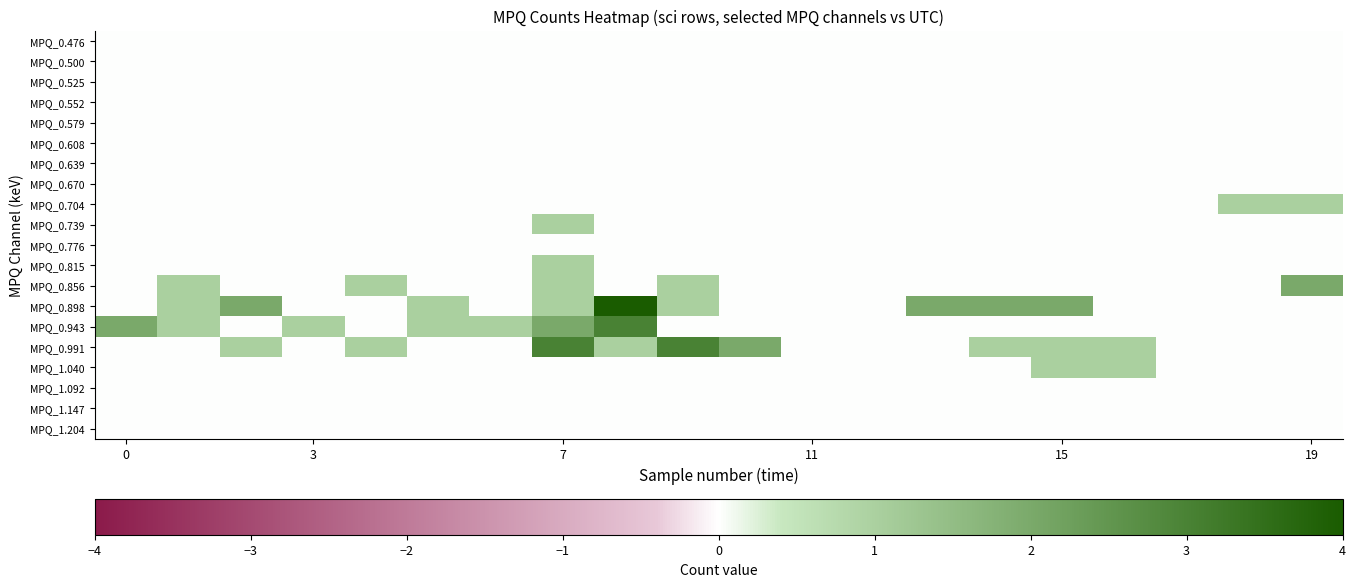

Reading left to right, list all the values displayed in this chart.

MPQ_0.476: 0	0	0	0	0	0	0	0	0	0	0	0	0	0	0	0	0	0	0	0
MPQ_0.500: 0	0	0	0	0	0	0	0	0	0	0	0	0	0	0	0	0	0	0	0
MPQ_0.525: 0	0	0	0	0	0	0	0	0	0	0	0	0	0	0	0	0	0	0	0
MPQ_0.552: 0	0	0	0	0	0	0	0	0	0	0	0	0	0	0	0	0	0	0	0
MPQ_0.579: 0	0	0	0	0	0	0	0	0	0	0	0	0	0	0	0	0	0	0	0
MPQ_0.608: 0	0	0	0	0	0	0	0	0	0	0	0	0	0	0	0	0	0	0	0
MPQ_0.639: 0	0	0	0	0	0	0	0	0	0	0	0	0	0	0	0	0	0	0	0
MPQ_0.670: 0	0	0	0	0	0	0	0	0	0	0	0	0	0	0	0	0	0	0	0
MPQ_0.704: 0	0	0	0	0	0	0	0	0	0	0	0	0	0	0	0	0	0	1	1
MPQ_0.739: 0	0	0	0	0	0	0	1	0	0	0	0	0	0	0	0	0	0	0	0
MPQ_0.776: 0	0	0	0	0	0	0	0	0	0	0	0	0	0	0	0	0	0	0	0
MPQ_0.815: 0	0	0	0	0	0	0	1	0	0	0	0	0	0	0	0	0	0	0	0
MPQ_0.856: 0	1	0	0	1	0	0	1	0	1	0	0	0	0	0	0	0	0	0	2
MPQ_0.898: 0	1	2	0	0	1	0	1	4	1	0	0	0	2	2	2	0	0	0	0
MPQ_0.943: 2	1	0	1	0	1	1	2	3	0	0	0	0	0	0	0	0	0	0	0
MPQ_0.991: 0	0	1	0	1	0	0	3	1	3	2	0	0	0	1	1	1	0	0	0
MPQ_1.040: 0	0	0	0	0	0	0	0	0	0	0	0	0	0	0	1	1	0	0	0
MPQ_1.092: 0	0	0	0	0	0	0	0	0	0	0	0	0	0	0	0	0	0	0	0
MPQ_1.147: 0	0	0	0	0	0	0	0	0	0	0	0	0	0	0	0	0	0	0	0
MPQ_1.204: 0	0	0	0	0	0	0	0	0	0	0	0	0	0	0	0	0	0	0	0